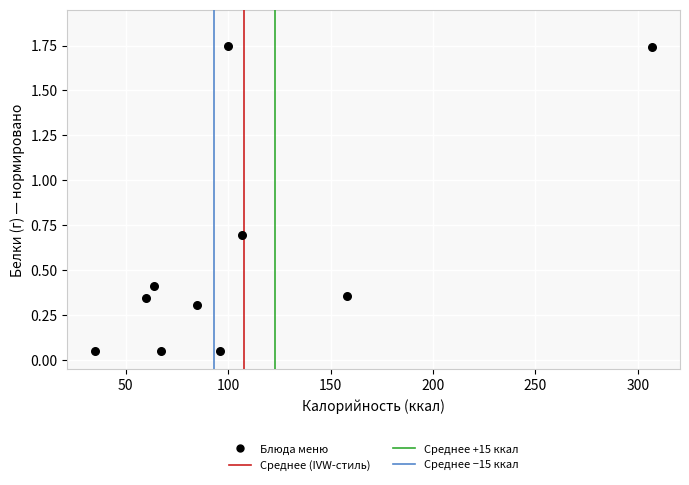

What is the average X value?

107.9